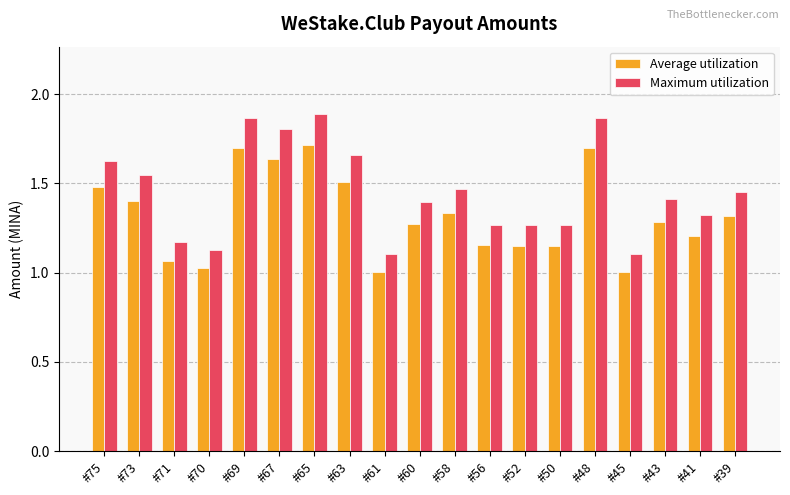

Is the value of Maximum utilization at #45 greater than the value of Average utilization at #60?

No